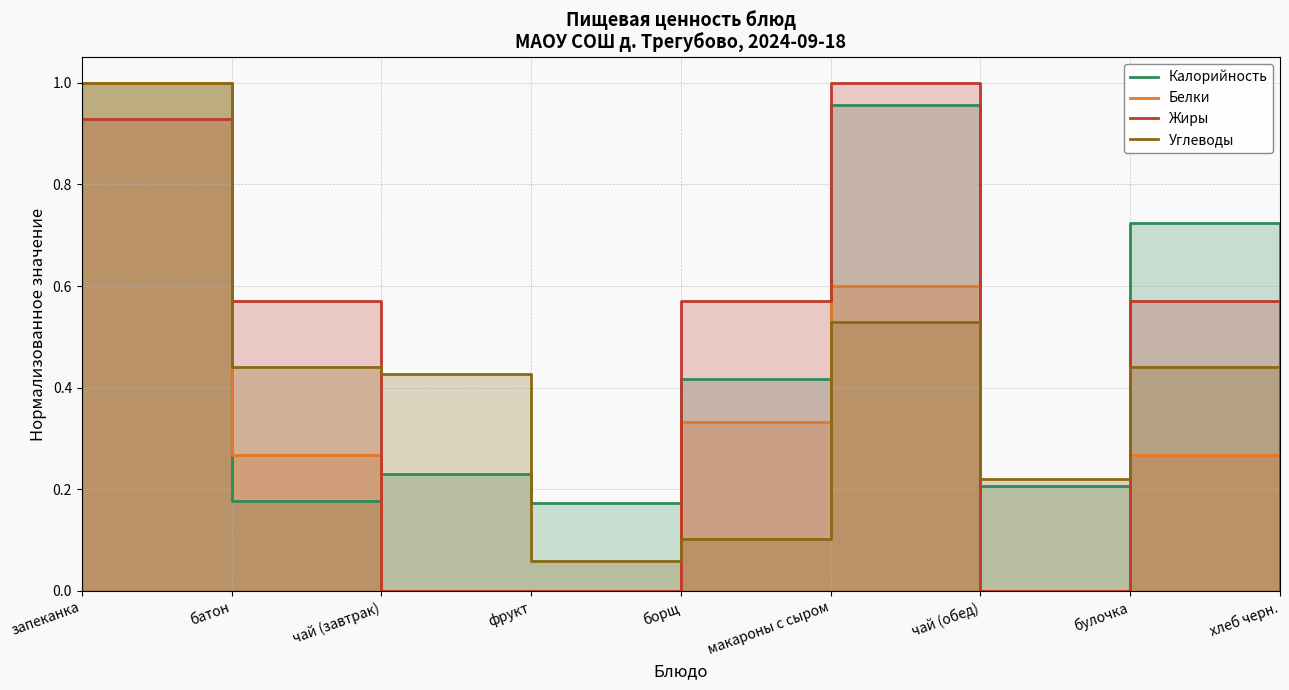

What is the value of the Калорийность point at the 5th from the left?

0.4